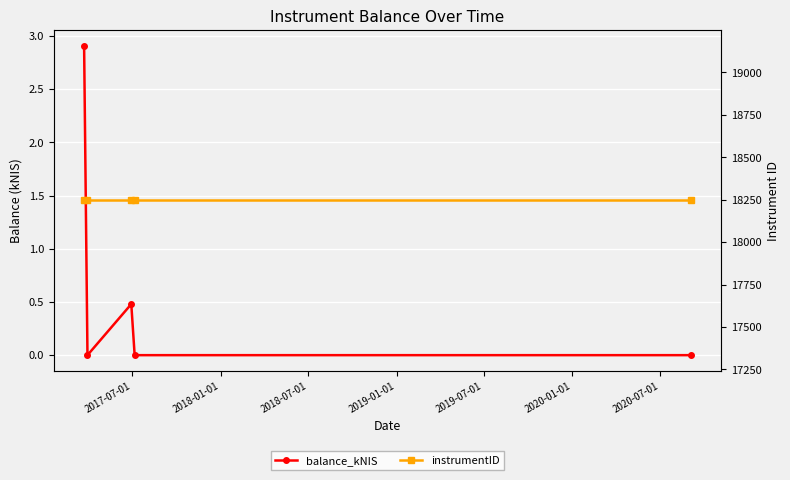

True or false: instrumentID and balance_kNIS intersect in this chart.

False